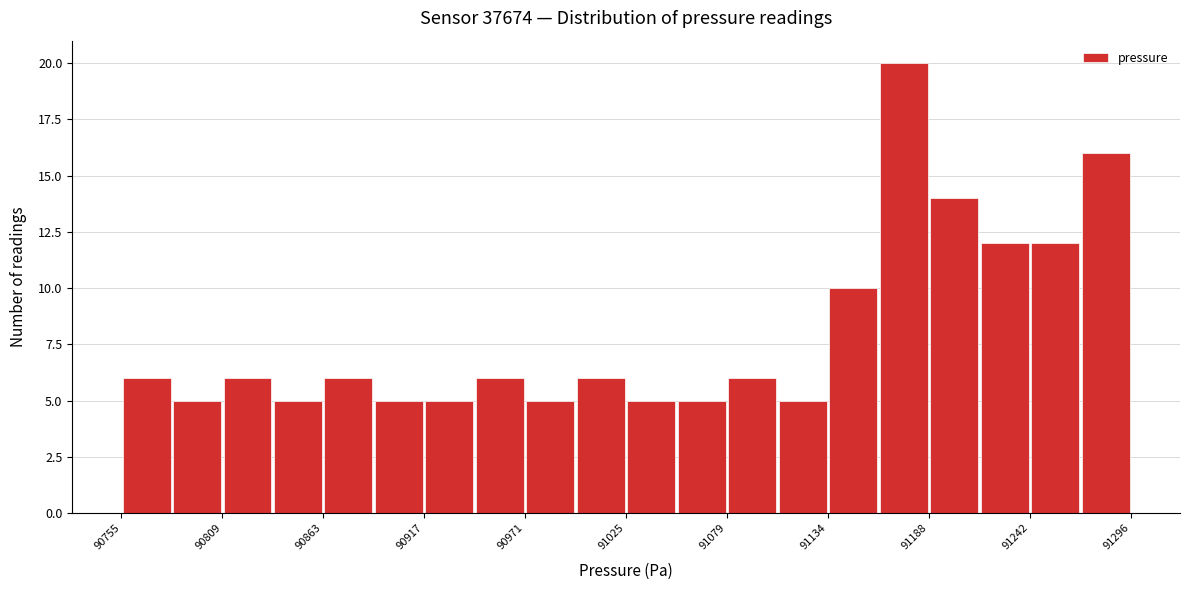

Read against the x-axis, roughly where is the centre of the tallest bar?

91170